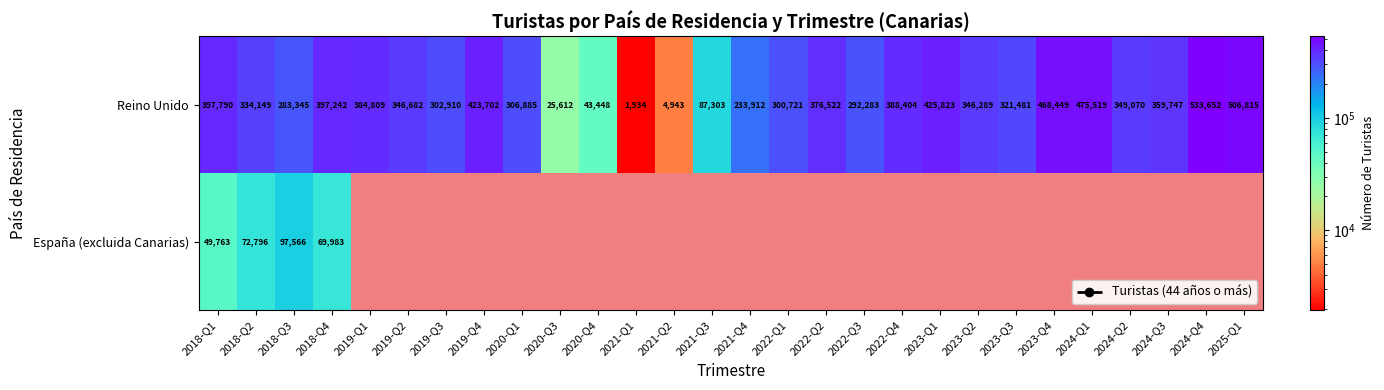

What is the average value of the Reino Unido series?

311409